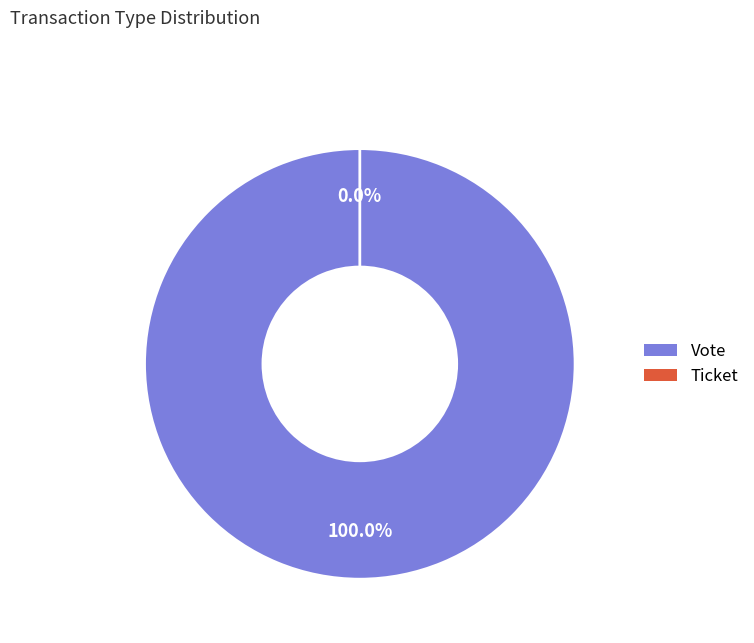

Which slice is the smallest?

Ticket